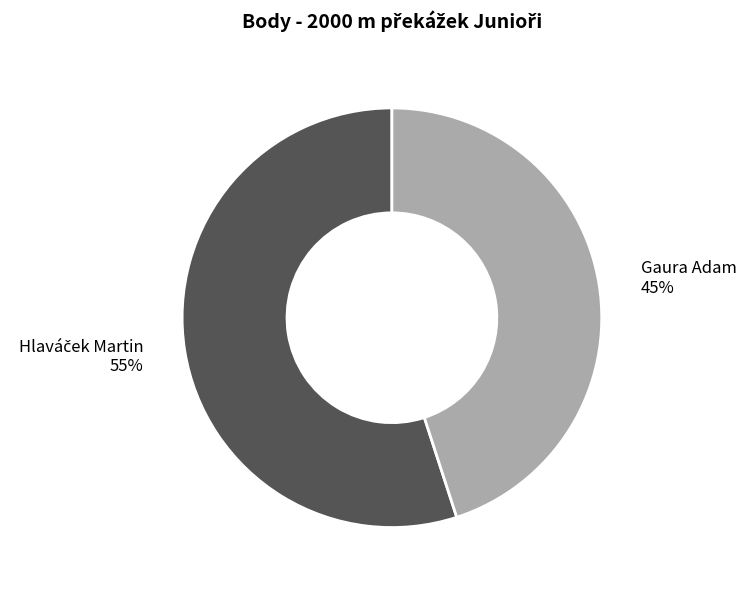

Which slice is the smallest?

Gaura Adam